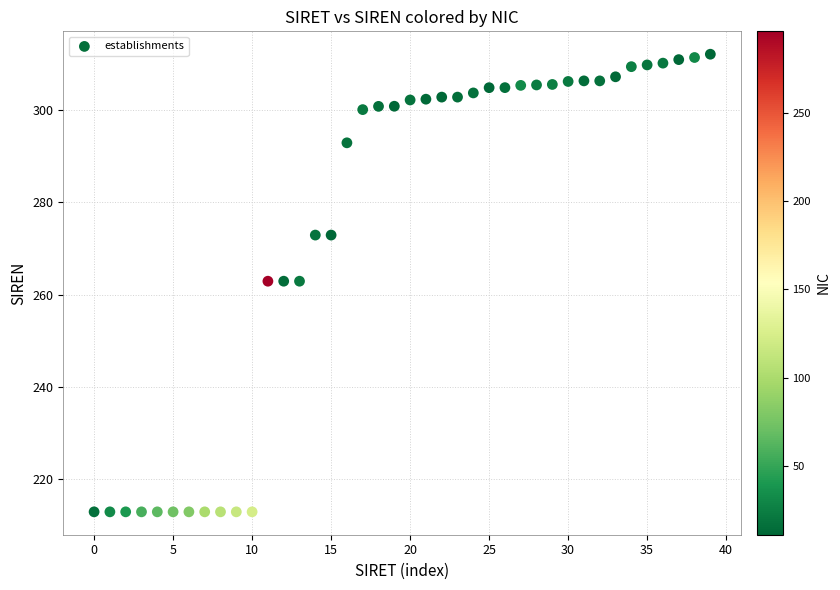

What is the range of Y values (max minus min)?

99.2